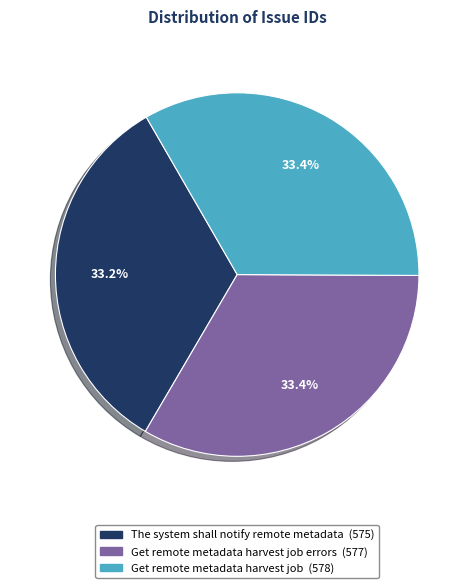

To the nearest percent, what is the average slice percentage?

33%